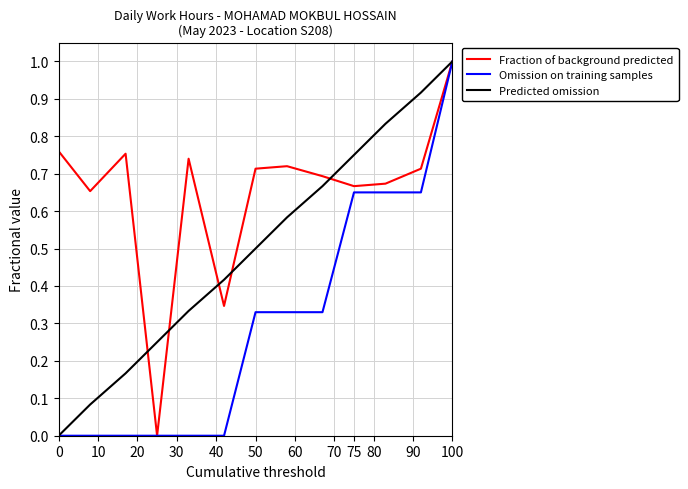

How many categories are shown in the chart?

13